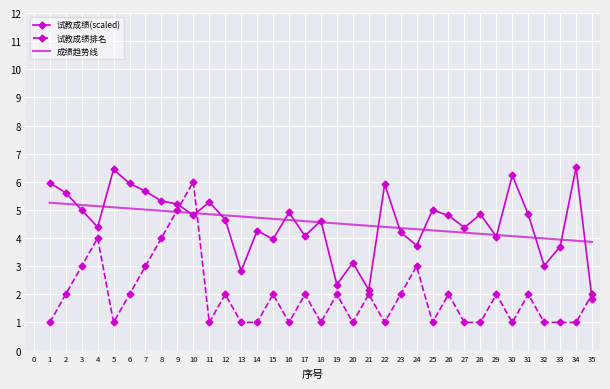

Is the value of 成绩趋势线 at 29 greater than the value of 试教成绩(scaled) at 20?

Yes